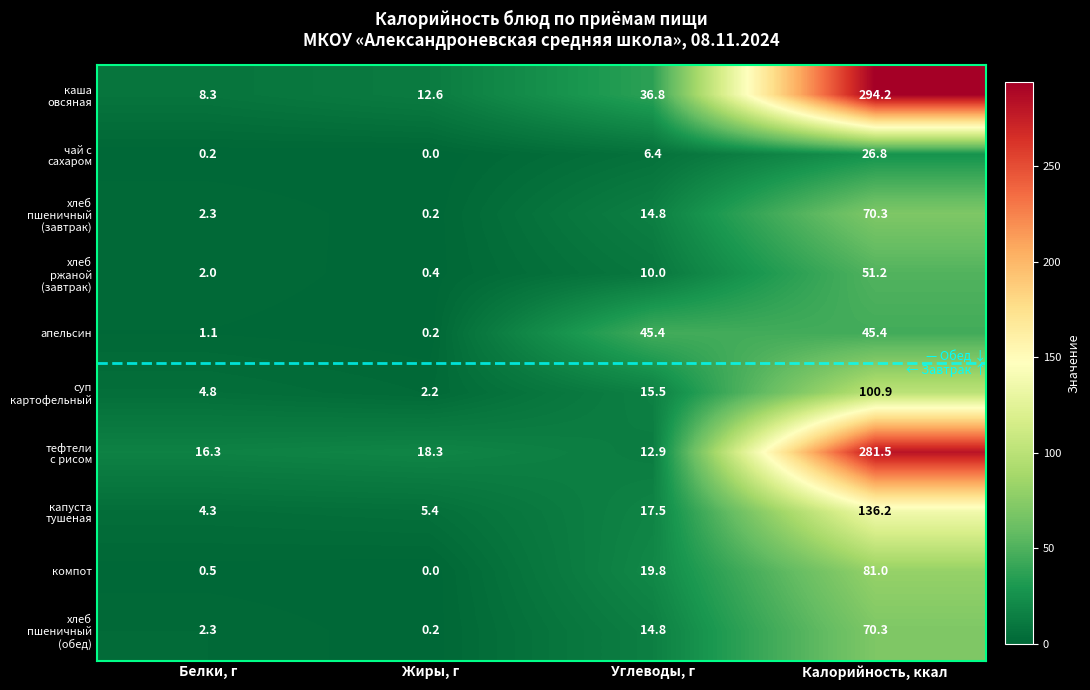

What is the sum of the компот values at Углеводы, г and Калорийность, ккал?

100.8